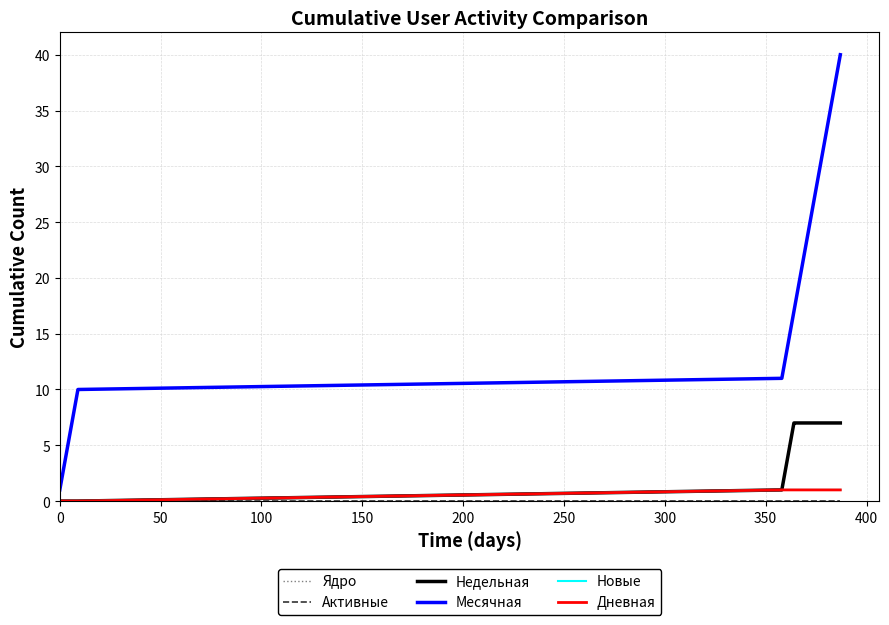

True or false: Недельная and Новые intersect in this chart.

False